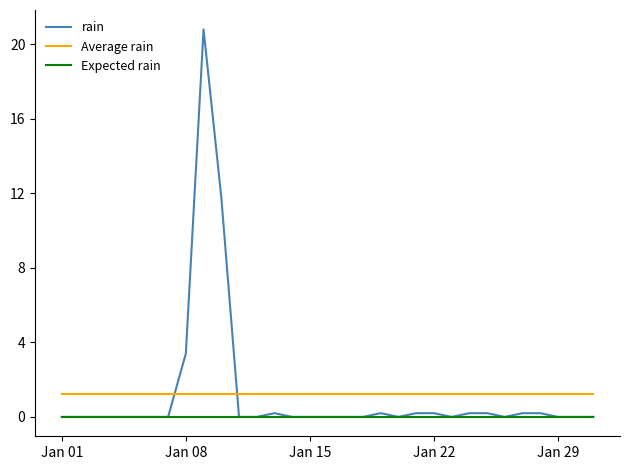

What are all the series names shown in the legend?

rain, Average rain, Expected rain